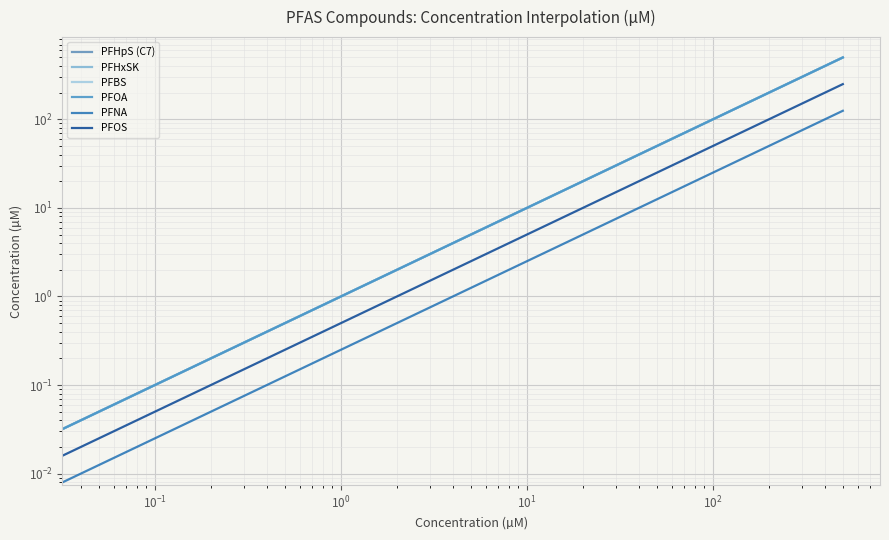

How many lines are shown in the chart?

6